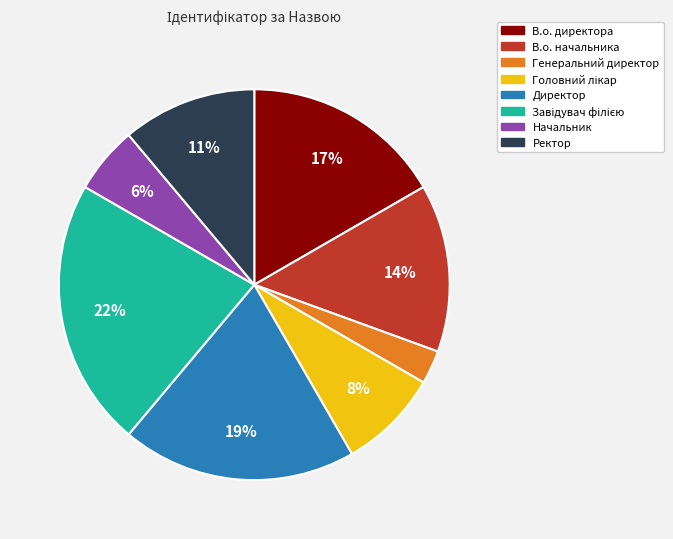

Between В.о. директора and В.о. начальника, which is larger?

В.о. директора